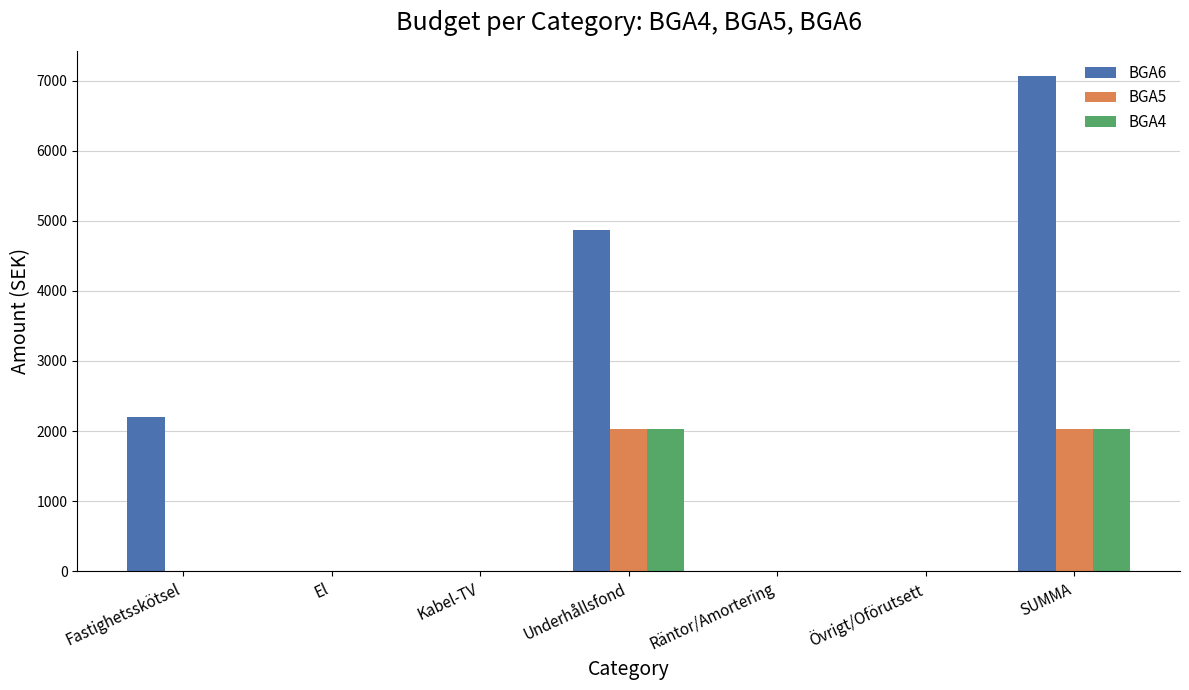

True or false: BGA6 has a value of 0 at Räntor/Amortering.

True